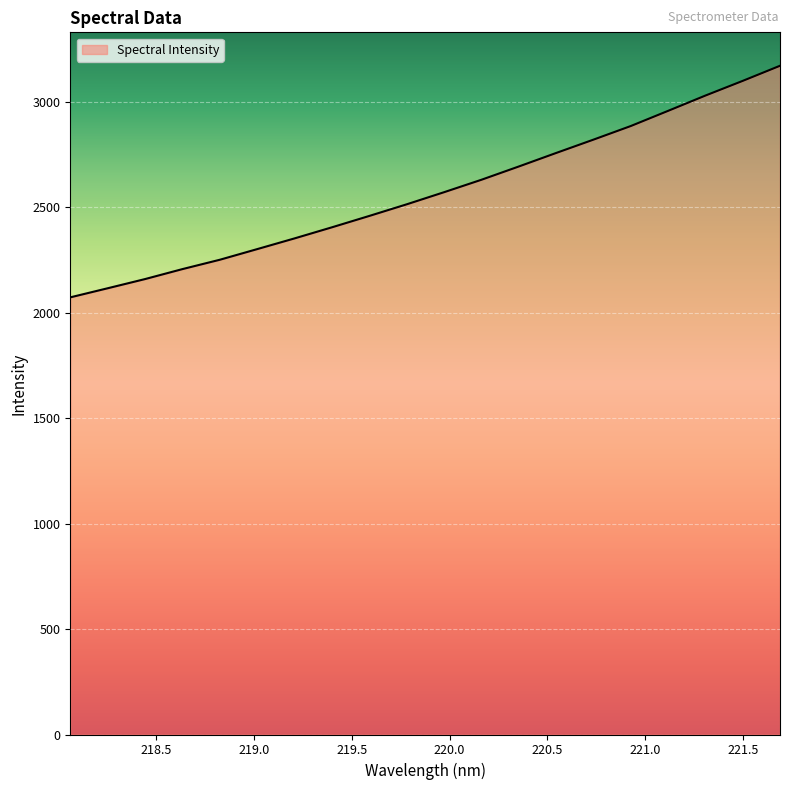

What is the difference between the maximum and minimum values?

1097.8